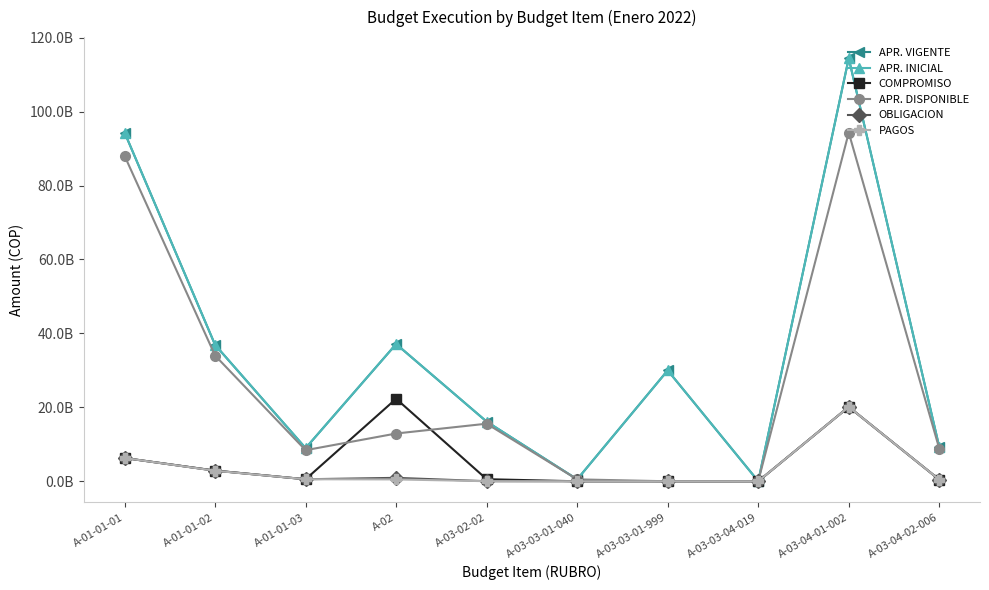

Reading right to left, extract all data points from this chart.

APR. VIGENTE: A-03-04-02-006=9286458000	A-03-04-01-002=114423000000	A-03-03-04-019=24960000	A-03-03-01-999=30000000000	A-03-03-01-040=520083000	A-03-02-02=16141958000	A-02=37123500000	A-01-01-03=8967611000	A-01-01-02=36891685000	A-01-01-01=94336189000
APR. INICIAL: A-03-04-02-006=9286458000	A-03-04-01-002=114423000000	A-03-03-04-019=24960000	A-03-03-01-999=30000000000	A-03-03-01-040=520083000	A-03-02-02=16141958000	A-02=37123500000	A-01-01-03=8967611000	A-01-01-02=36891685000	A-01-01-01=94336189000
COMPROMISO: A-03-04-02-006=445596211	A-03-04-01-002=20121228818	A-03-03-04-019=0	A-03-03-01-999=0	A-03-03-01-040=0	A-03-02-02=565644000	A-02=22319660232	A-01-01-03=549102497	A-01-01-02=2884591067	A-01-01-01=6288260360
APR. DISPONIBLE: A-03-04-02-006=8840861789	A-03-04-01-002=94301771182	A-03-03-04-019=24960000	A-03-03-01-999=0	A-03-03-01-040=520083000	A-03-02-02=15576314000	A-02=12922999398	A-01-01-03=8409330359	A-01-01-02=34006547836	A-01-01-01=88040120209
OBLIGACION: A-03-04-02-006=445596211	A-03-04-01-002=20121228818	A-03-03-04-019=0	A-03-03-01-999=0	A-03-03-01-040=0	A-03-02-02=21913566	A-02=931528403	A-01-01-03=549102497	A-01-01-02=2884591067	A-01-01-01=6288260360
PAGOS: A-03-04-02-006=445596211	A-03-04-01-002=20121228818	A-03-03-04-019=0	A-03-03-01-999=0	A-03-03-01-040=0	A-03-02-02=21913566	A-02=506905255	A-01-01-03=549102497	A-01-01-02=2842798137	A-01-01-01=6288260360